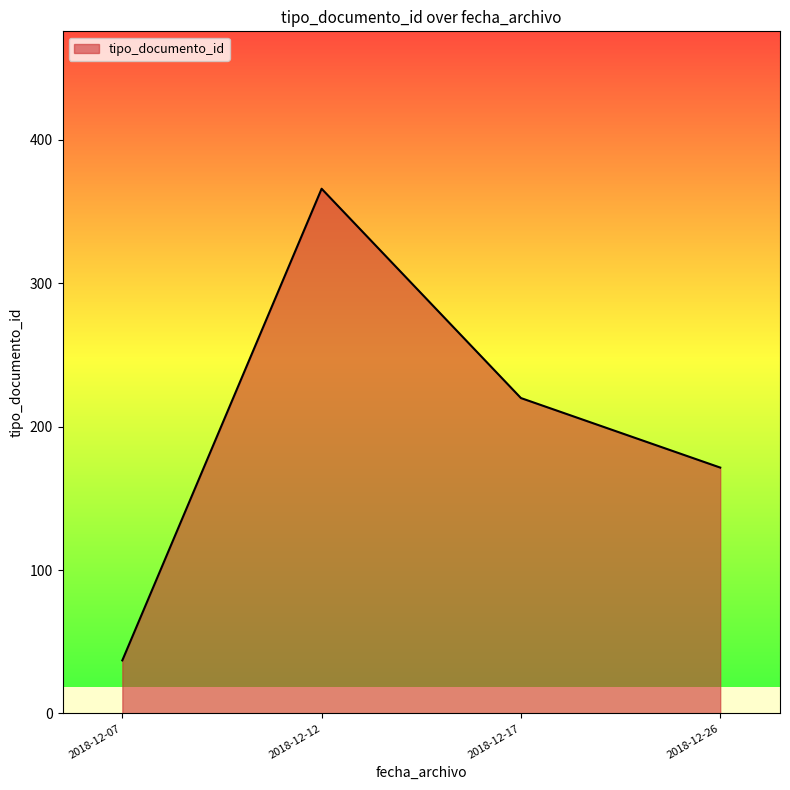

What is the average value?

198.6